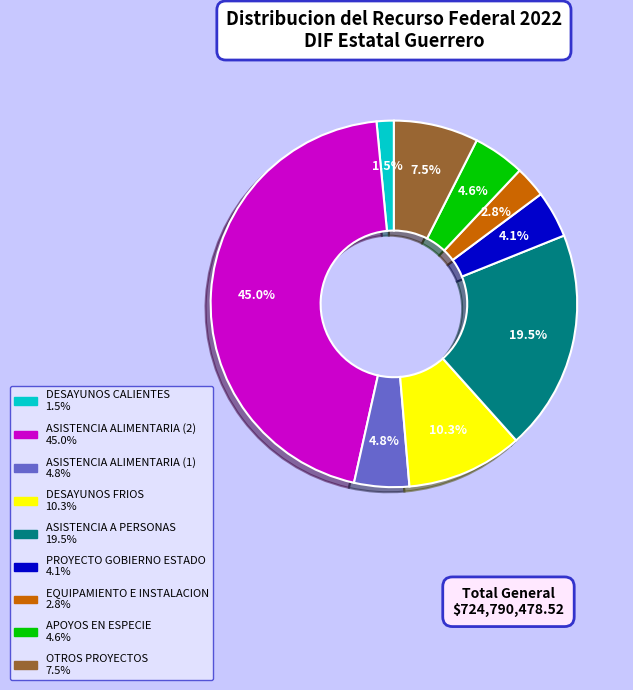

Is there a majority slice in this chart?

No